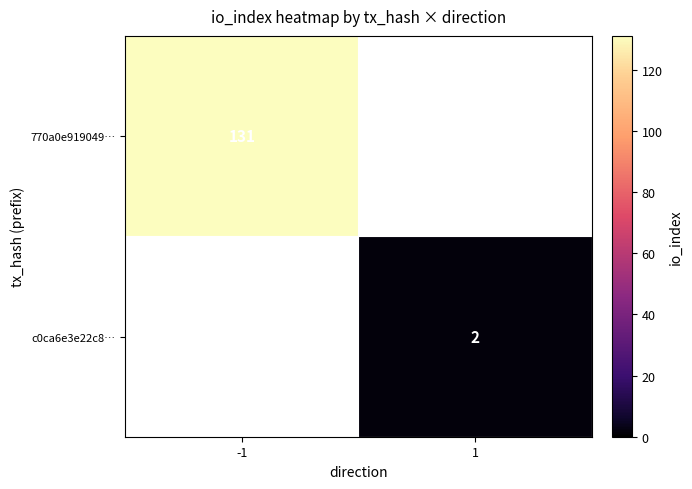

The 770a0e919049… series shows 203 at -1. True or false?

False